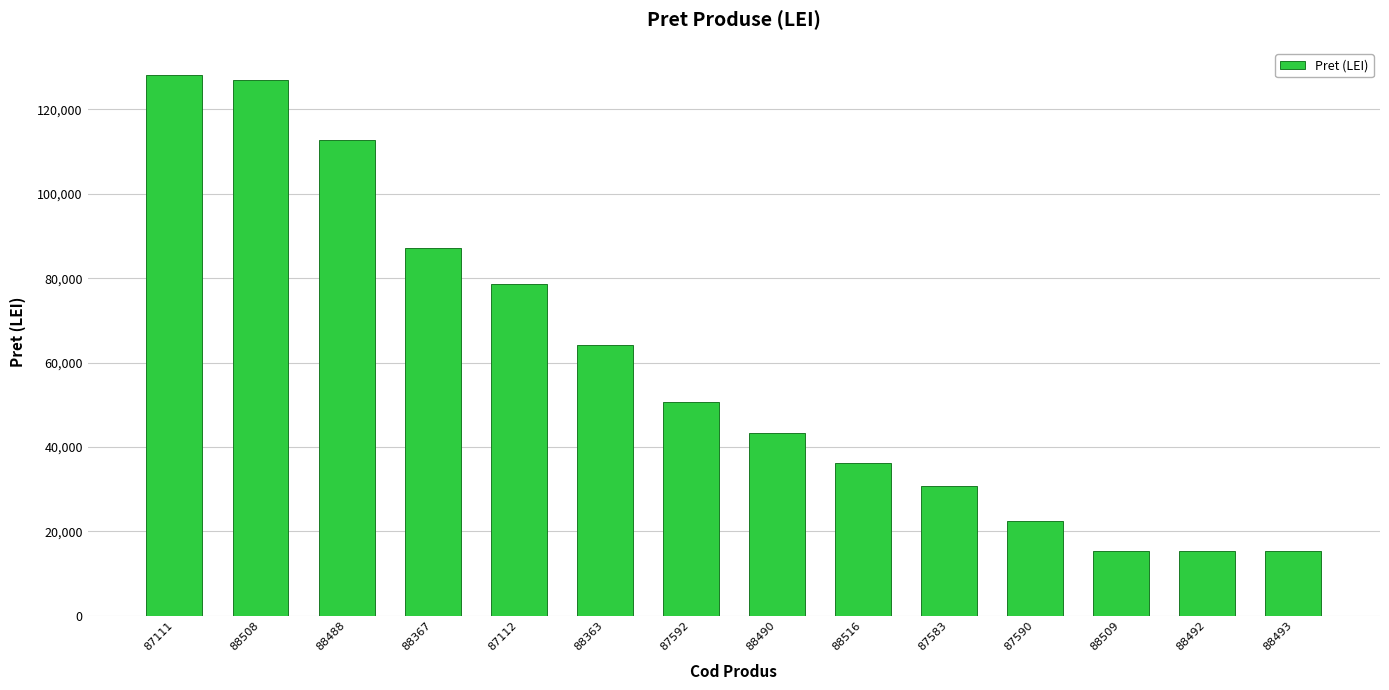

The chart shows a value of 78719 at 87112. True or false?

True